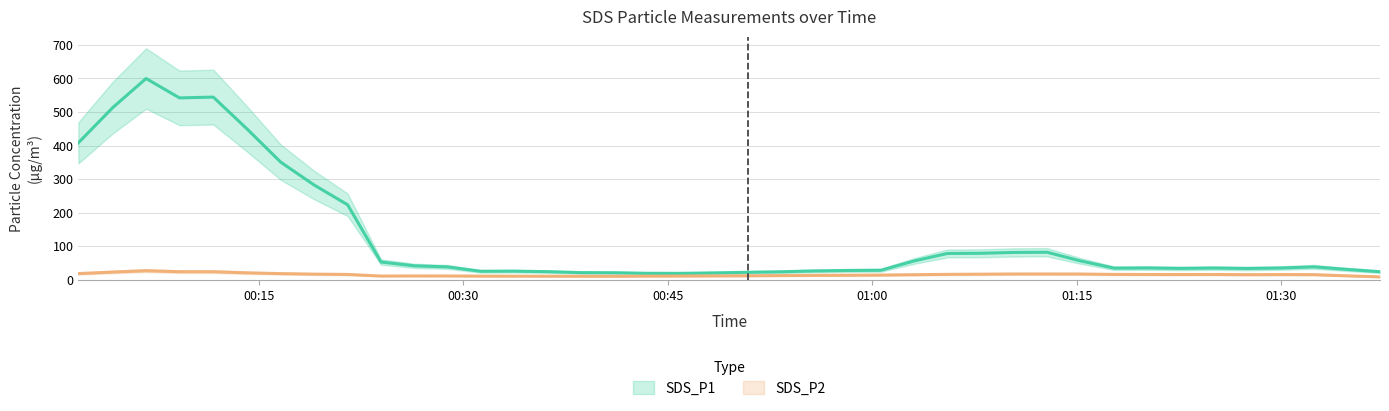

Which category has the lowest value in the SDS_P2 series?

2023/02/15 00:36:09